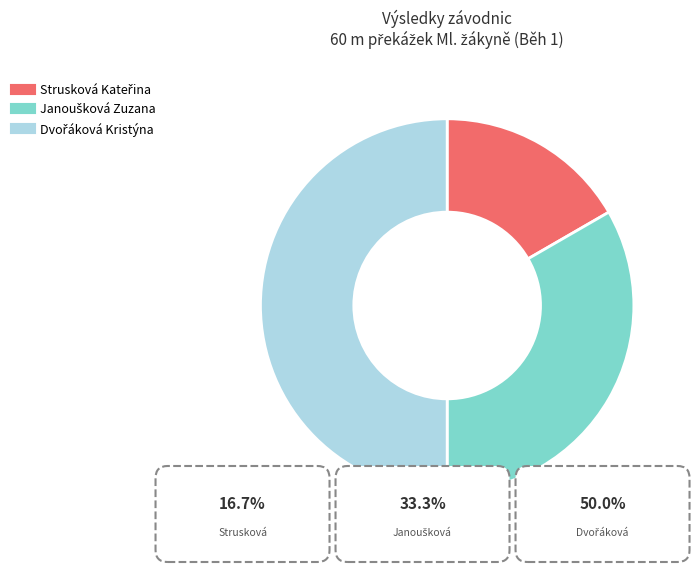

How many slices are in this pie chart?

3